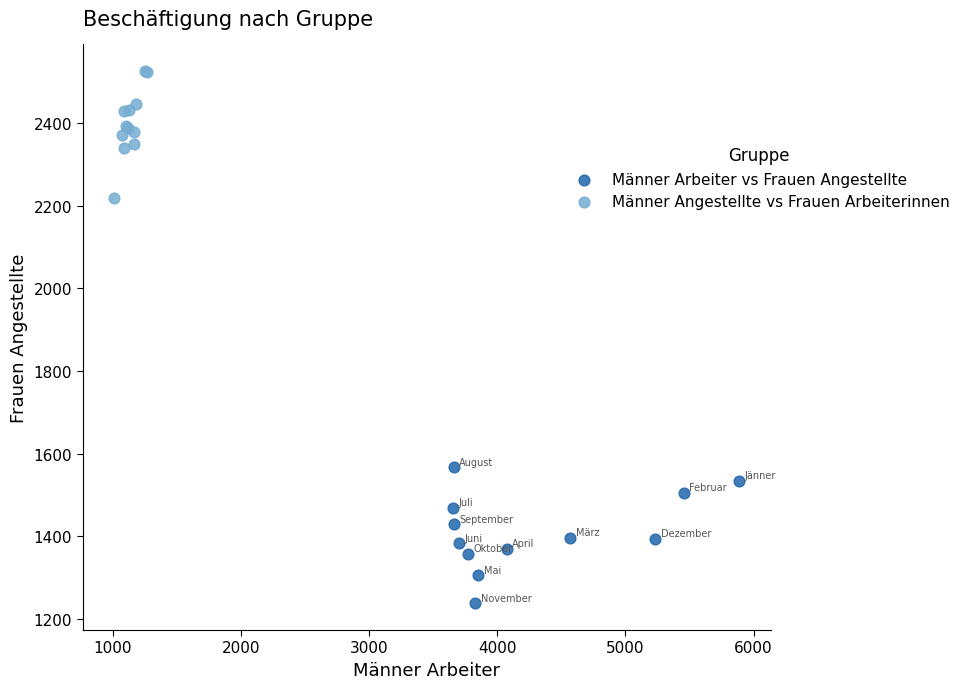

What are all the series names shown in the legend?

Männer Arbeiter vs Frauen Angestellte, Männer Angestellte vs Frauen Arbeiterinnen